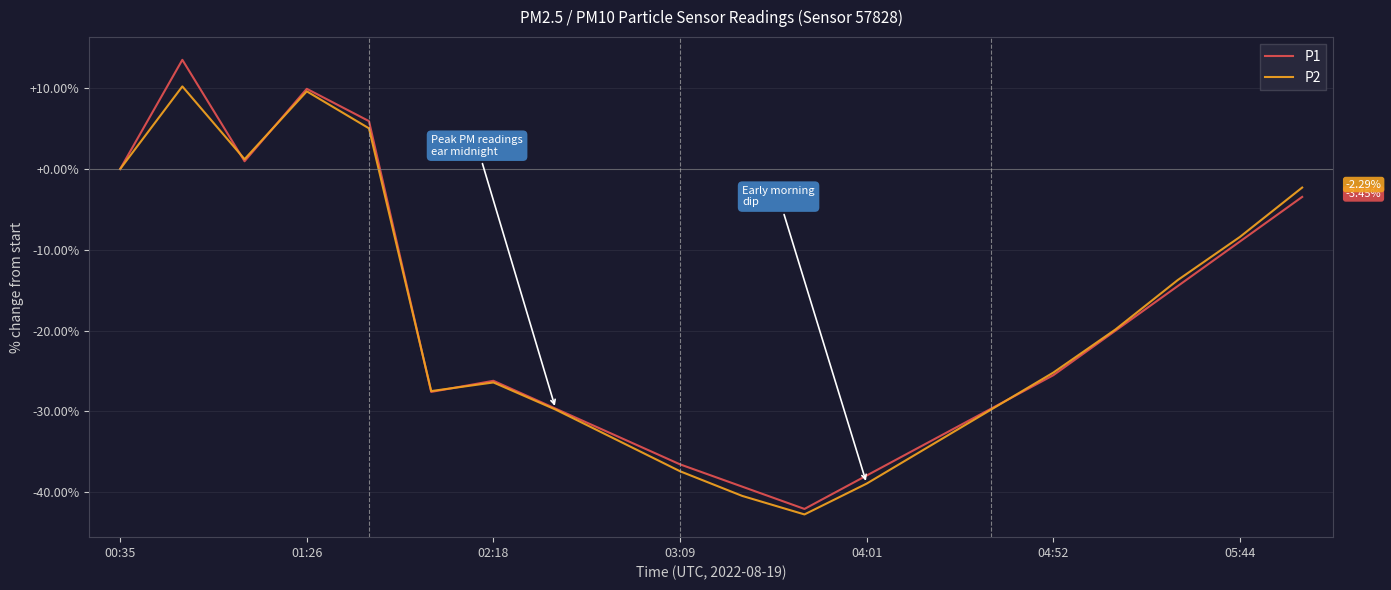

What is the minimum value shown in the chart?

-42.7